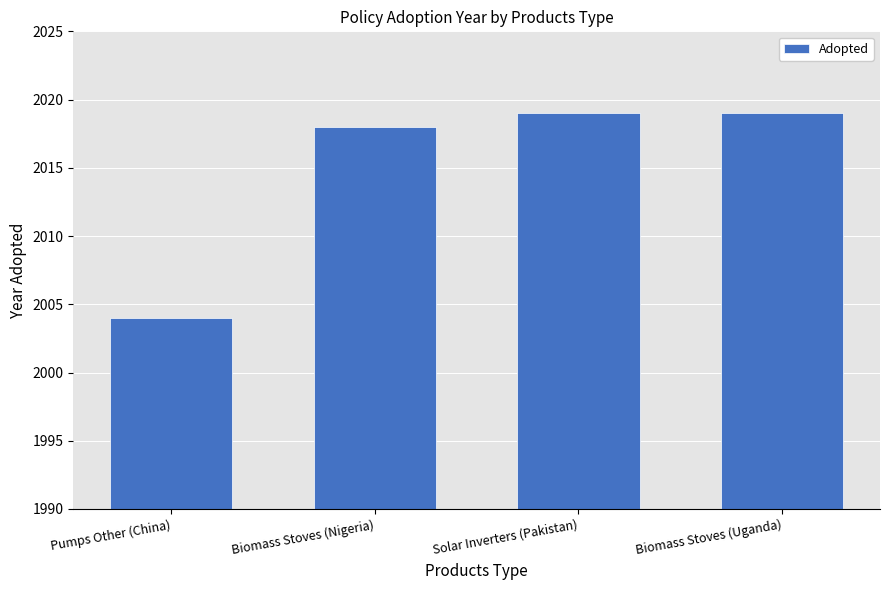

Reading right to left, list all the values displayed in this chart.

Biomass Stoves (Uganda)=2019	Solar Inverters (Pakistan)=2019	Biomass Stoves (Nigeria)=2018	Pumps Other (China)=2004